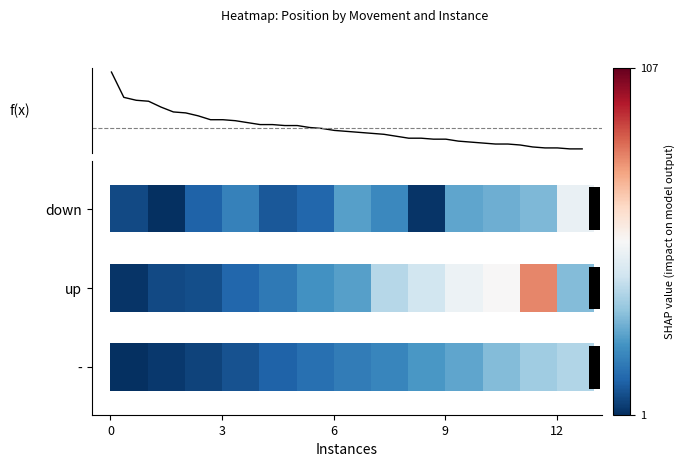

Reading right to left, extract all data points from this chart.

1	1	2	2	3	5	6	6	7	8	9	11	11	12	12	14	16	17	18	19	20	22	23	25	25	26	26	28	30	31	31	35	38	39	44	50	51	54	80